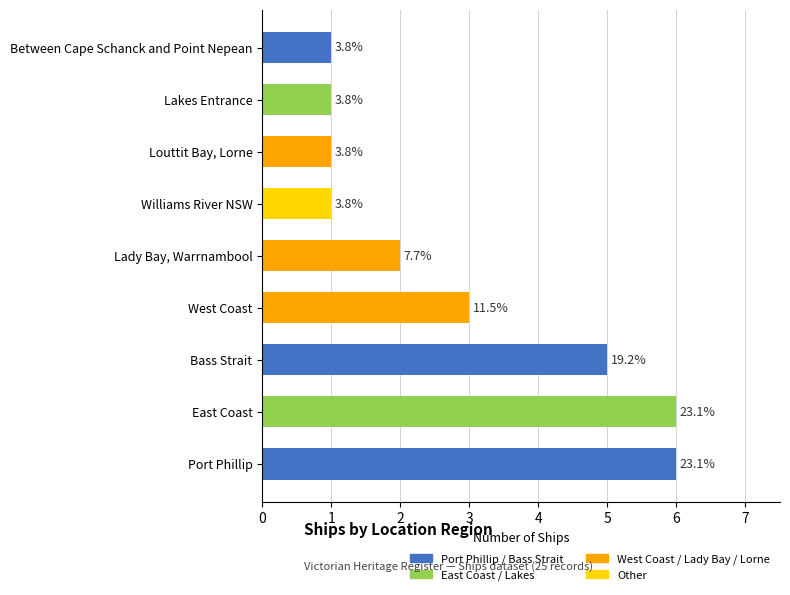

What is the label of the 2nd bar from the right?

Lakes Entrance